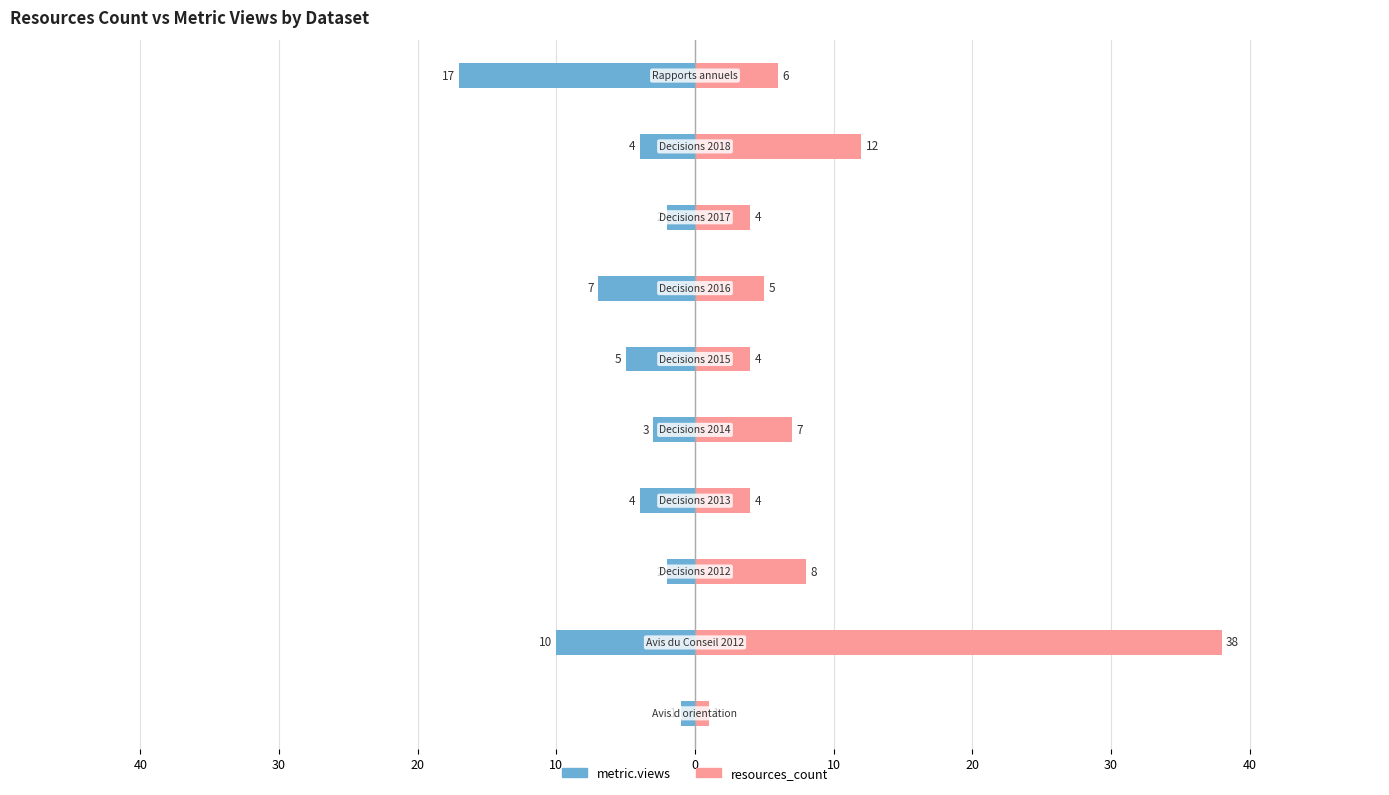

What value does the metric.views series have at 0, to the nearest 5?

-5